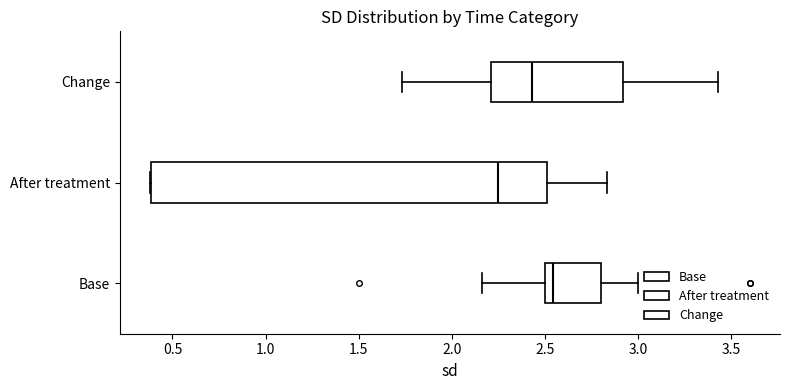

Which box's median line is the furthest to the left?

After treatment